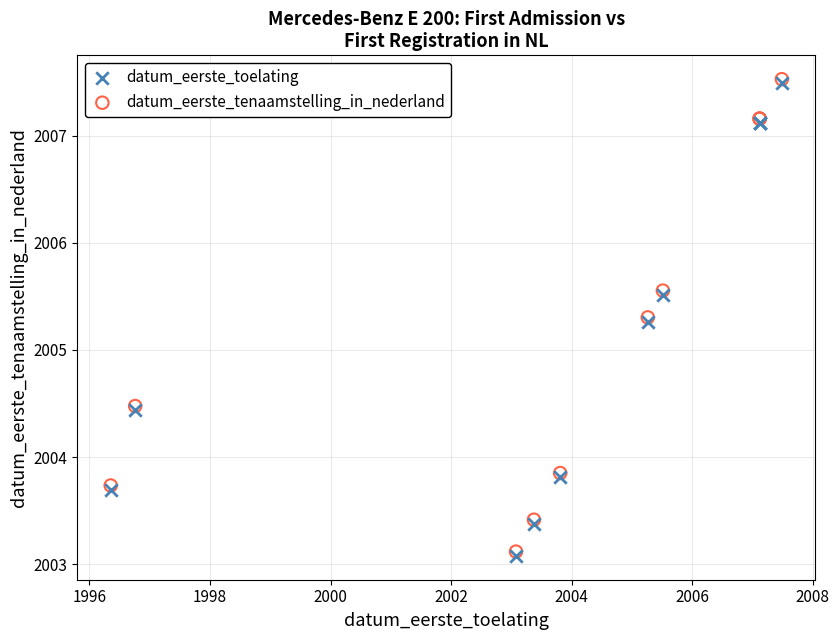

Which series reaches the minimum Y coordinate?

datum_eerste_toelating